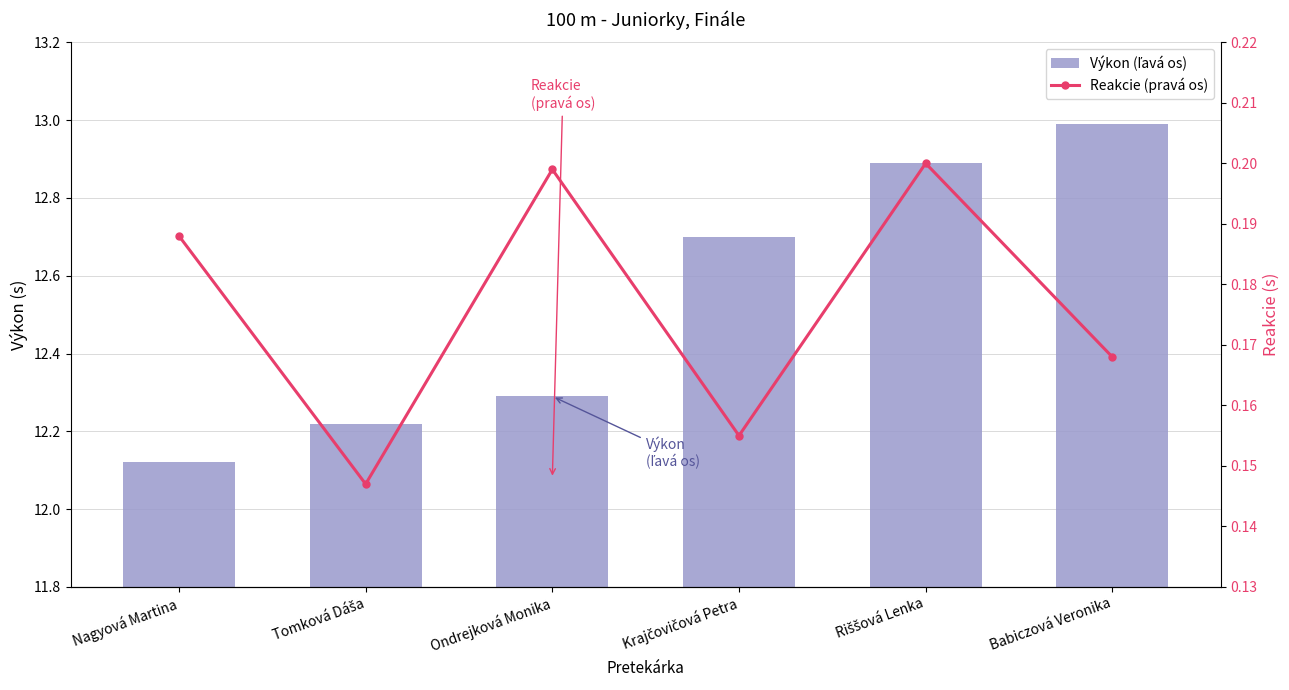

Which series has the largest range (max minus min)?

Výkon (ľavá os)